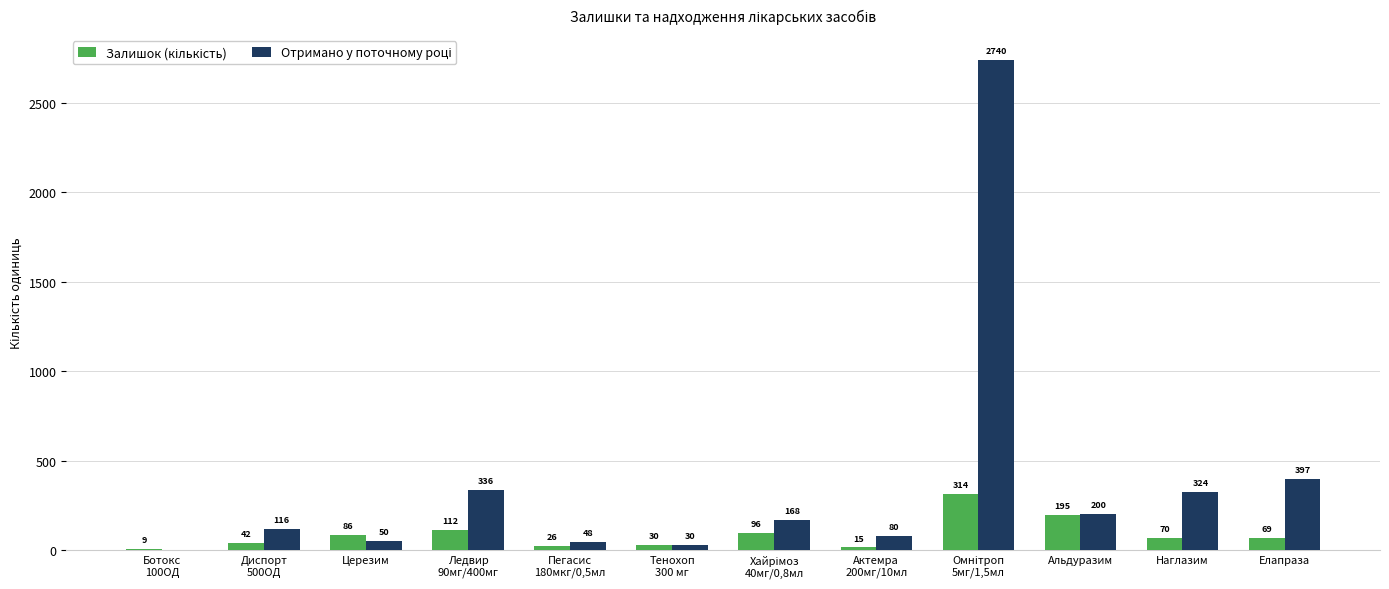

What is the total value across all series at Альдуразим?

395